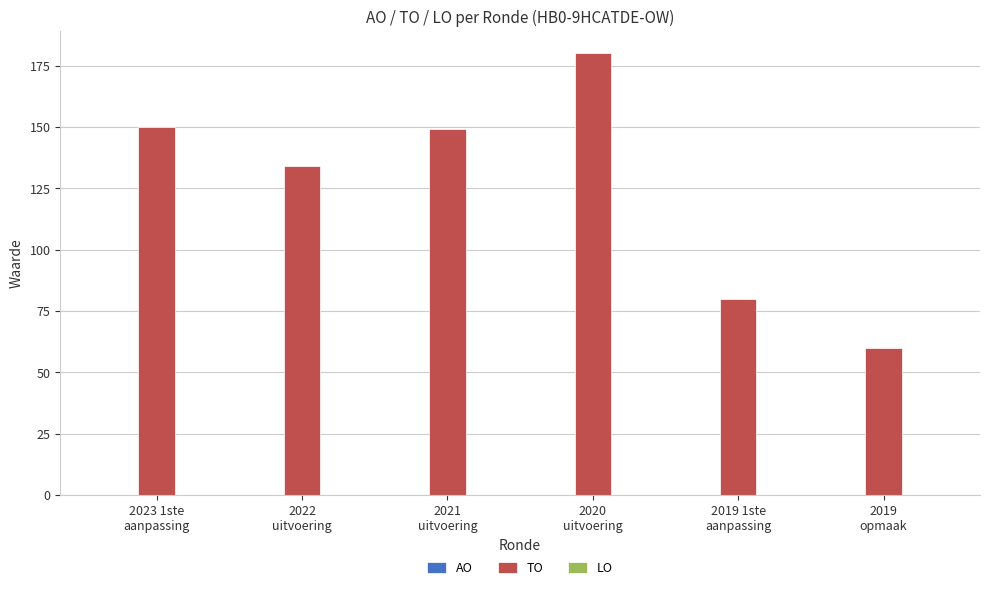

Are the bars grouped side by side (vs. stacked)?

No